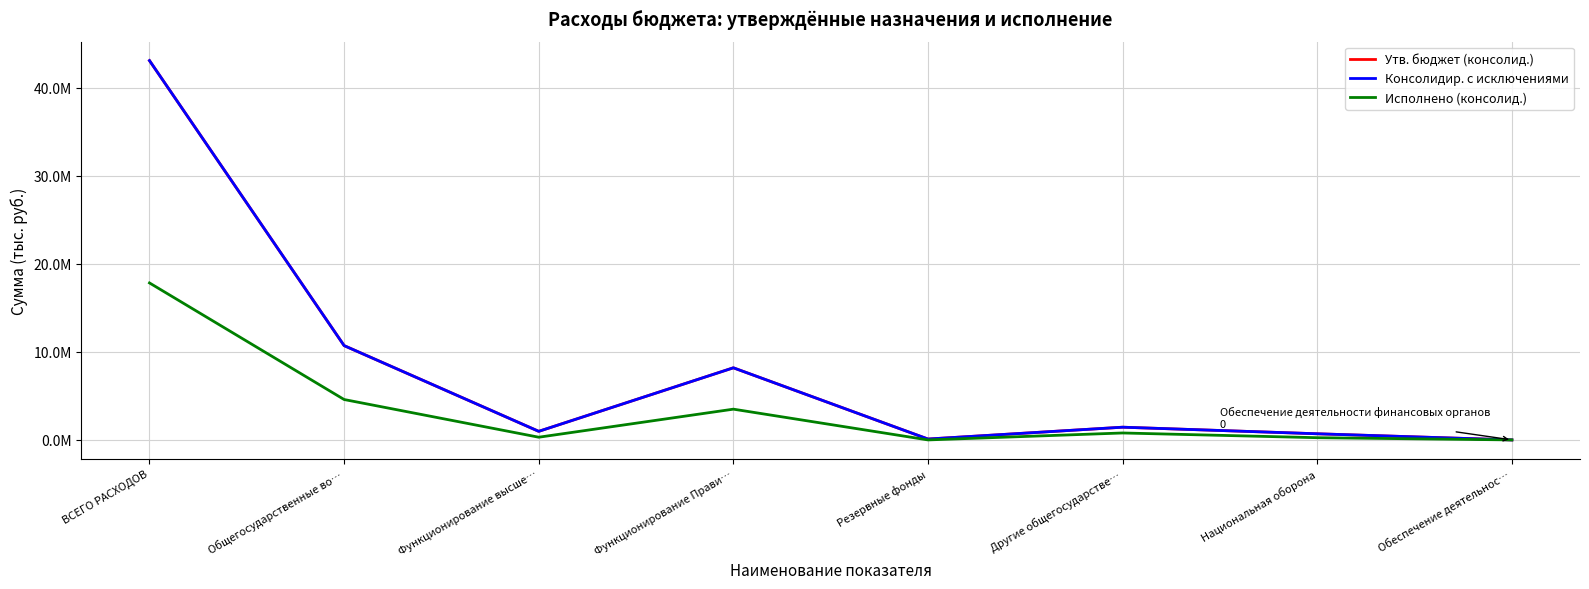

Is this an area chart (filled region under the line)?

No